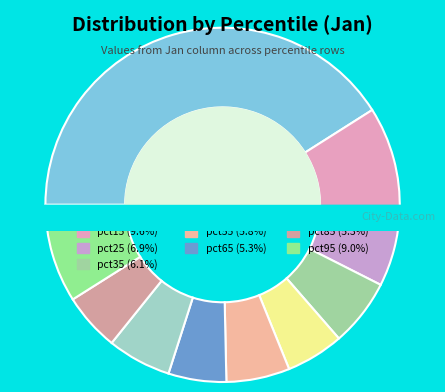

Which slice is the smallest?

pct85